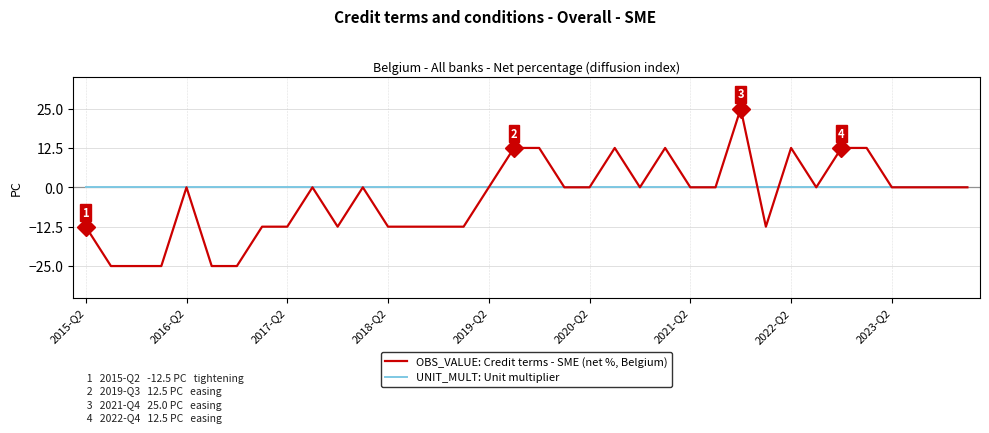

Which series has the largest range (max minus min)?

OBS_VALUE: Credit terms - SME (net %, Belgium)